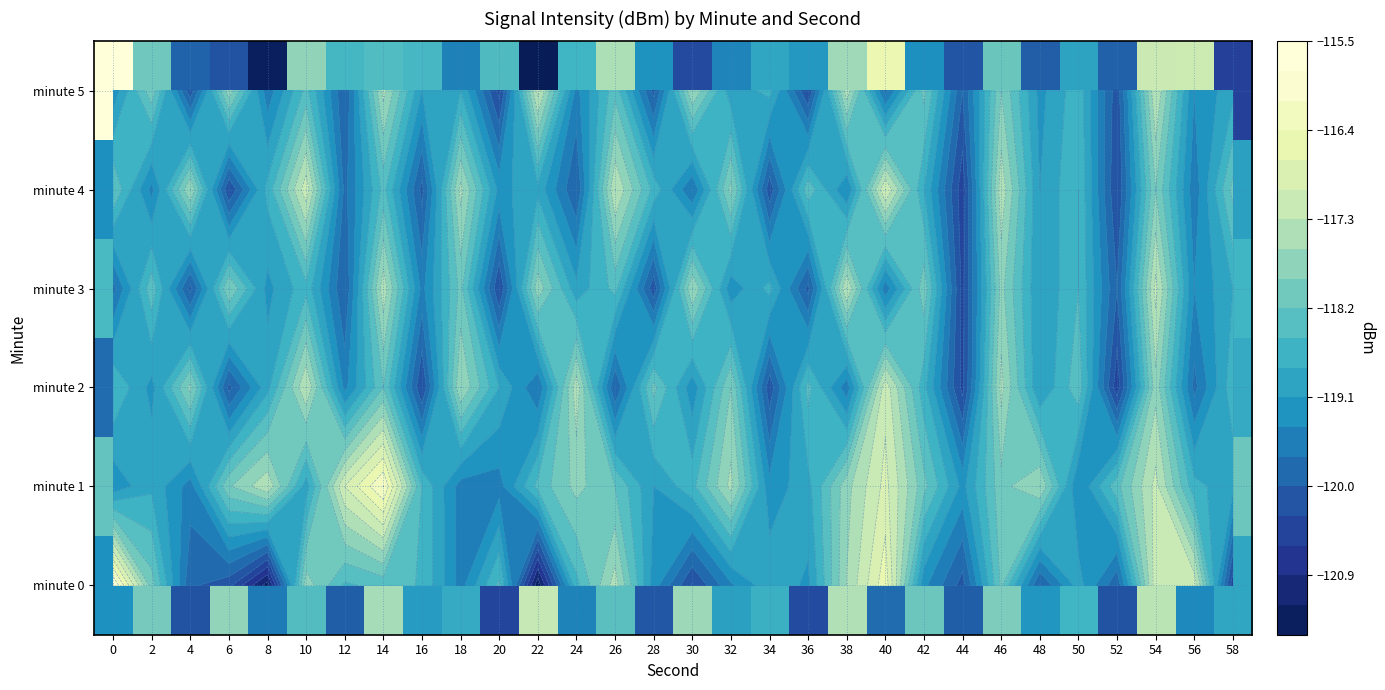

Is it true that minute 0 equals -213.4 at 0?

False